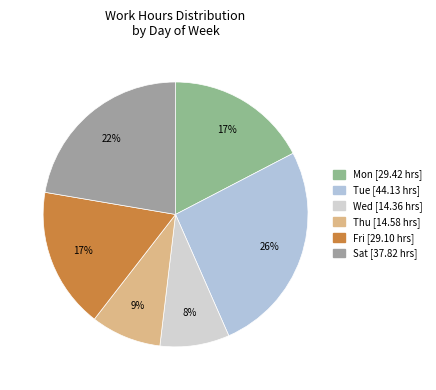

Is there any slice that represents more than half of the pie?

No